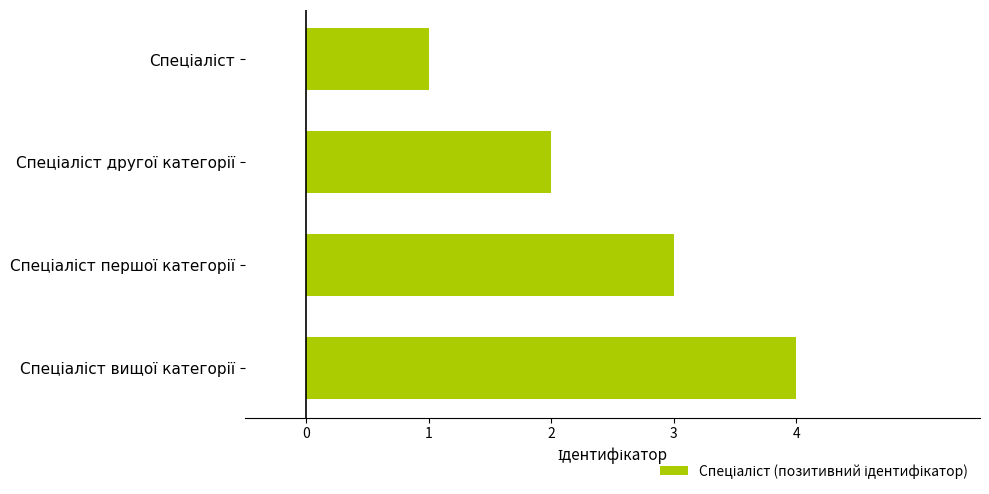

What is the maximum value shown in the chart?

4